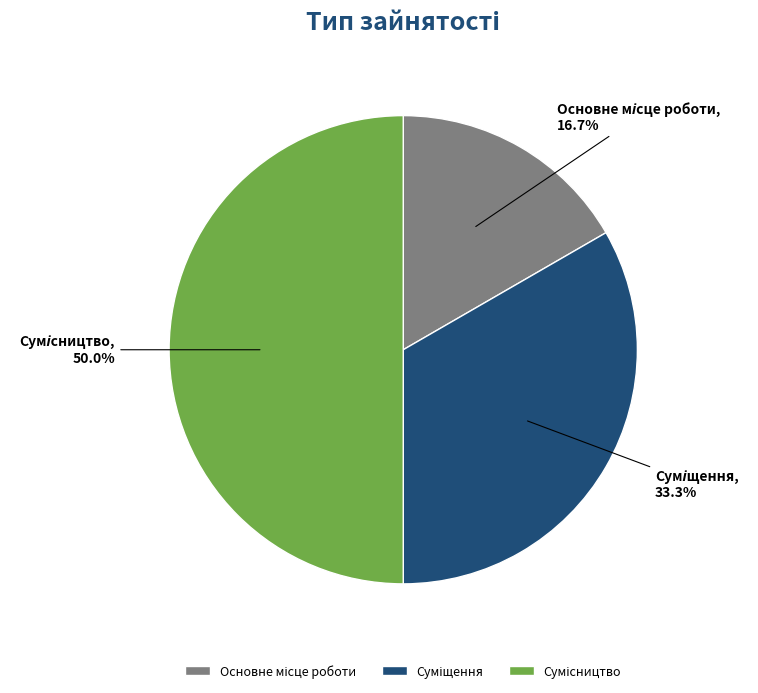

Count the number of slices in the pie.

3